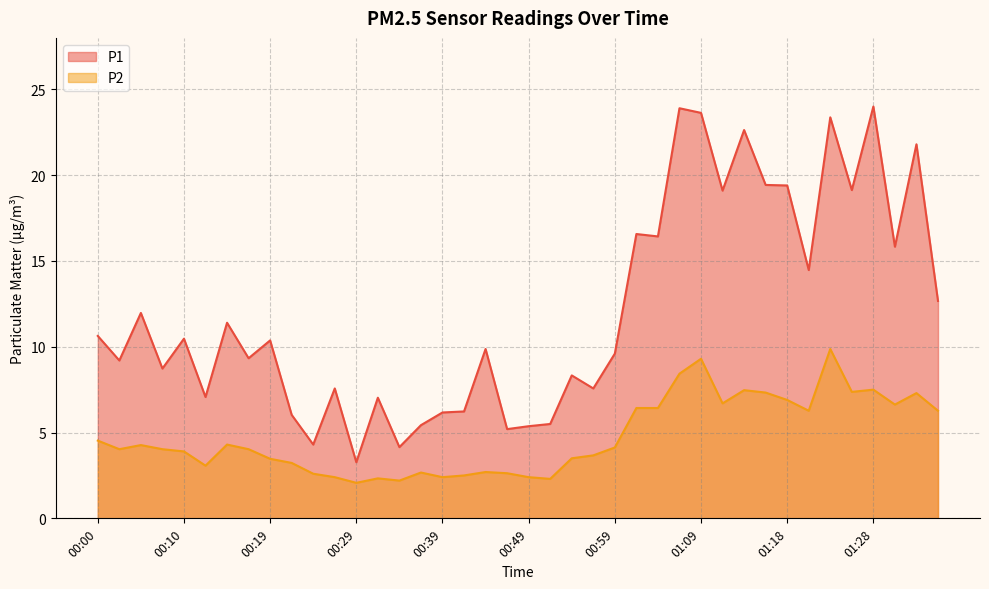

How many interior local valleys does the P1 series have?

14